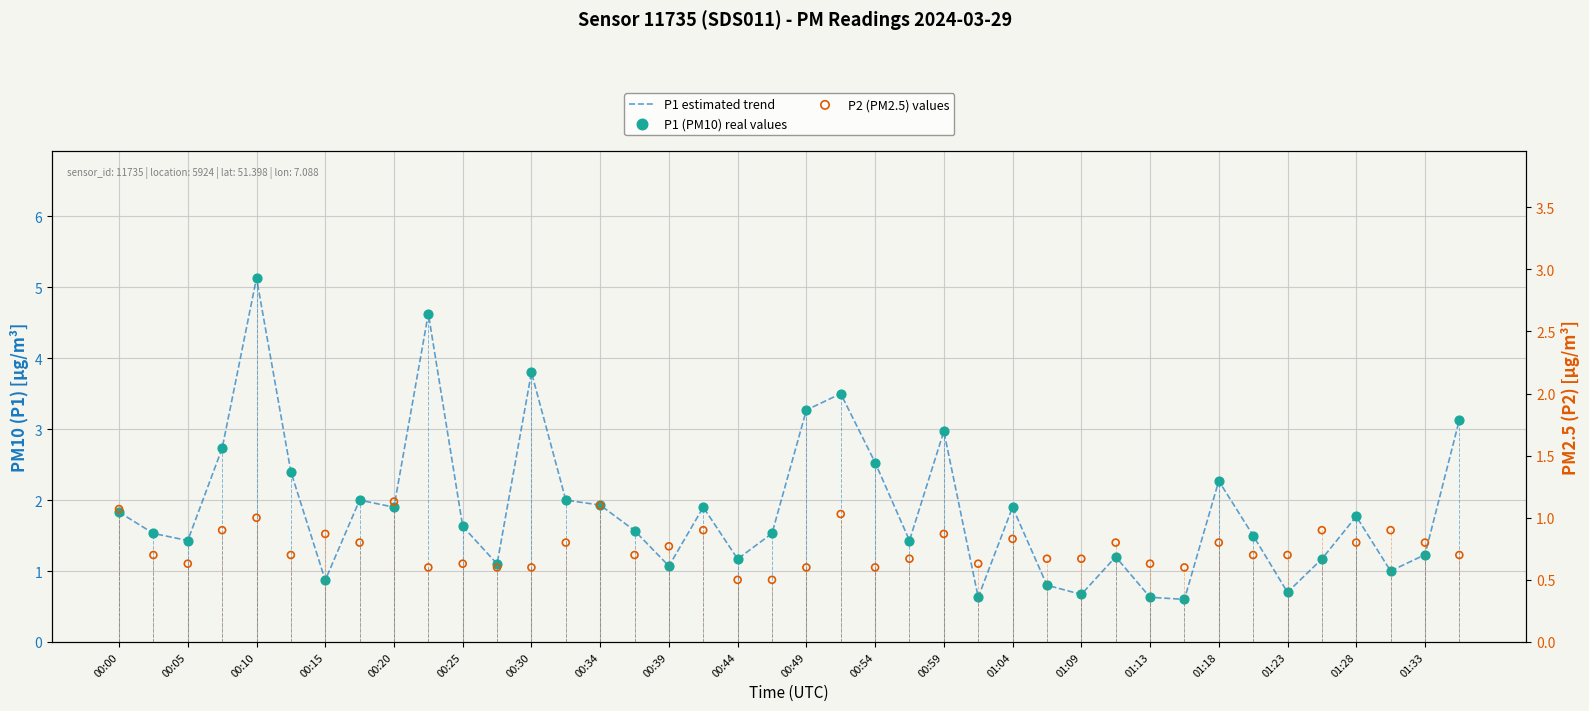

Which series has the widest spread of Y values?

P1 estimated trend